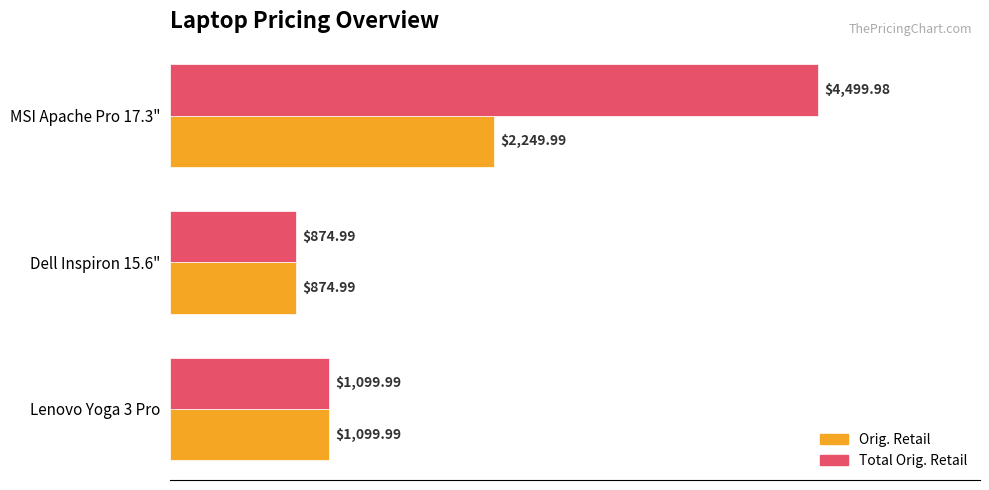

Rank the series by their maximum value, from highest to lowest.

Total Orig. Retail, Orig. Retail